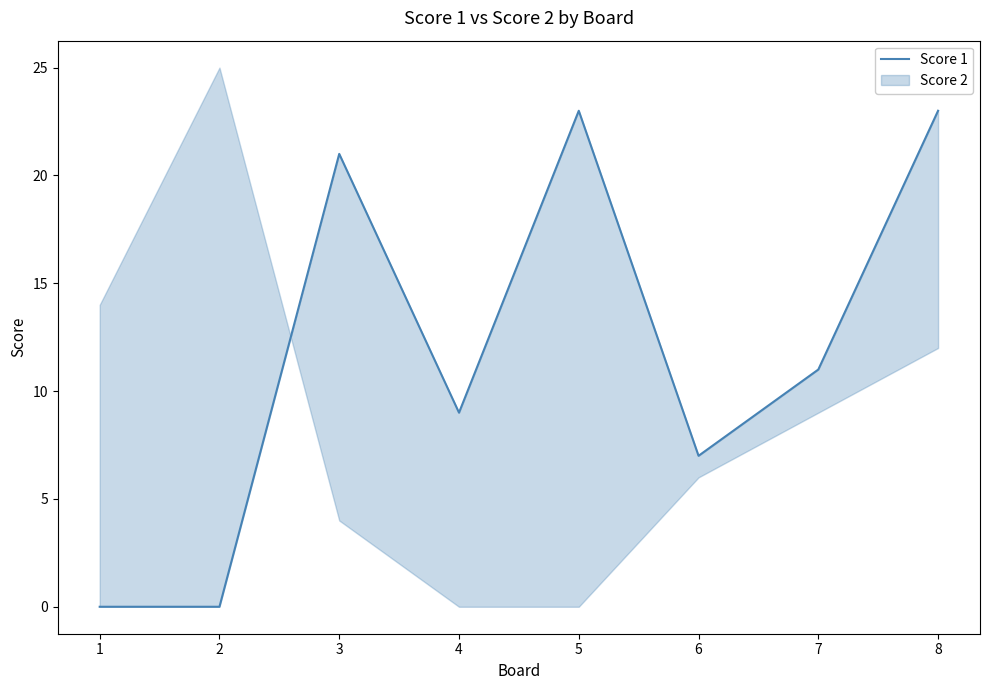

Rank the categories by value from lowest to highest.

1, 2, 6, 4, 7, 3, 5, 8